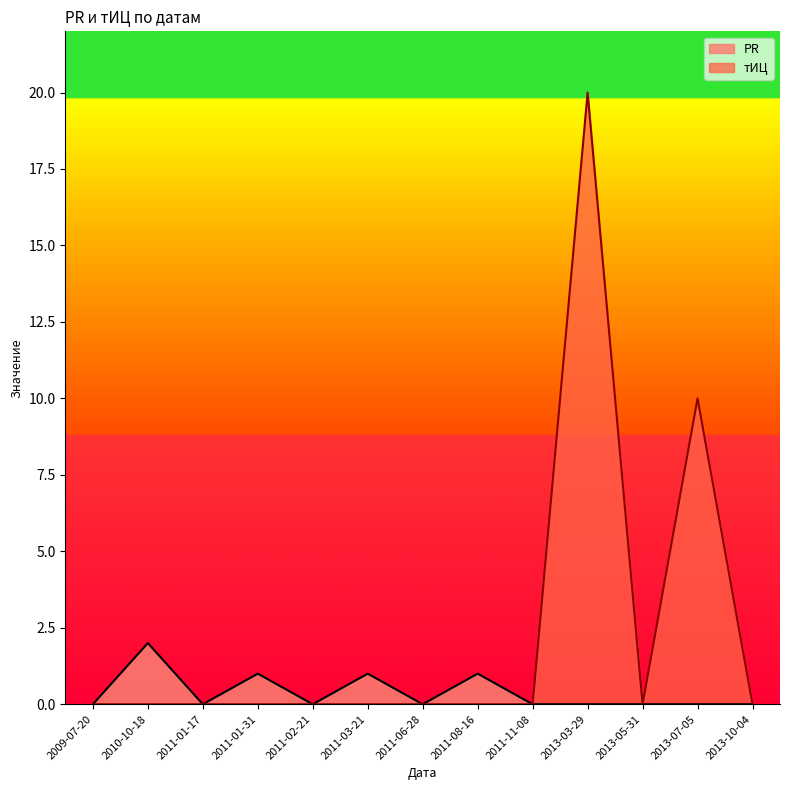

How many interior local valleys does the тИЦ series have?

1